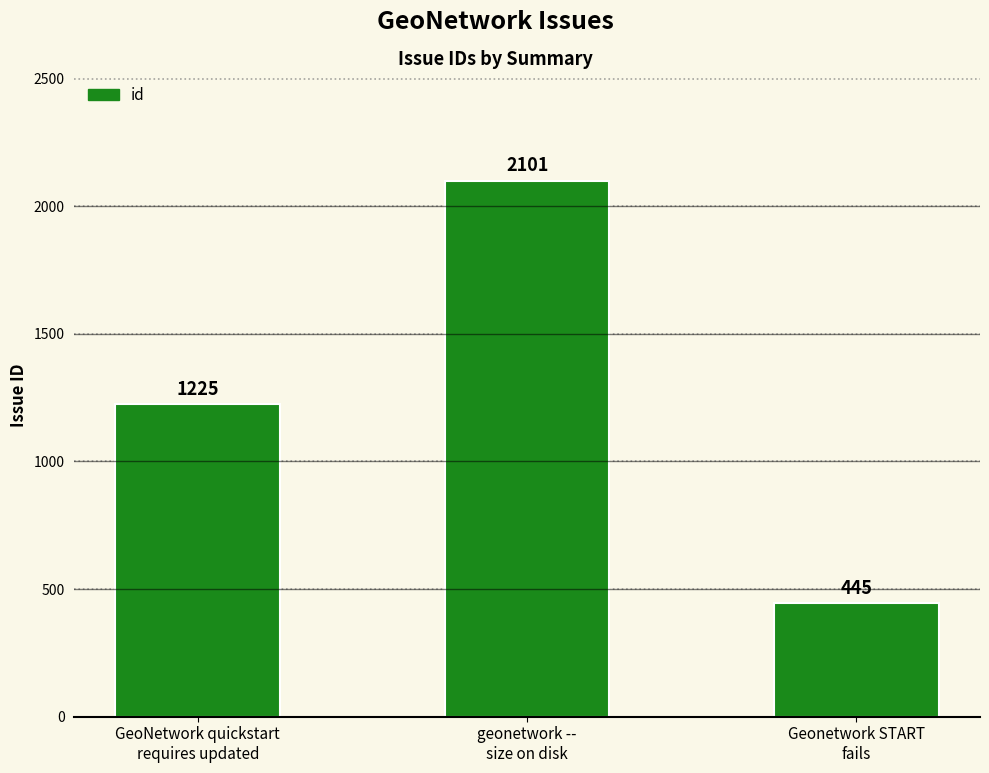

What is the value of the 1st bar from the left?

1225